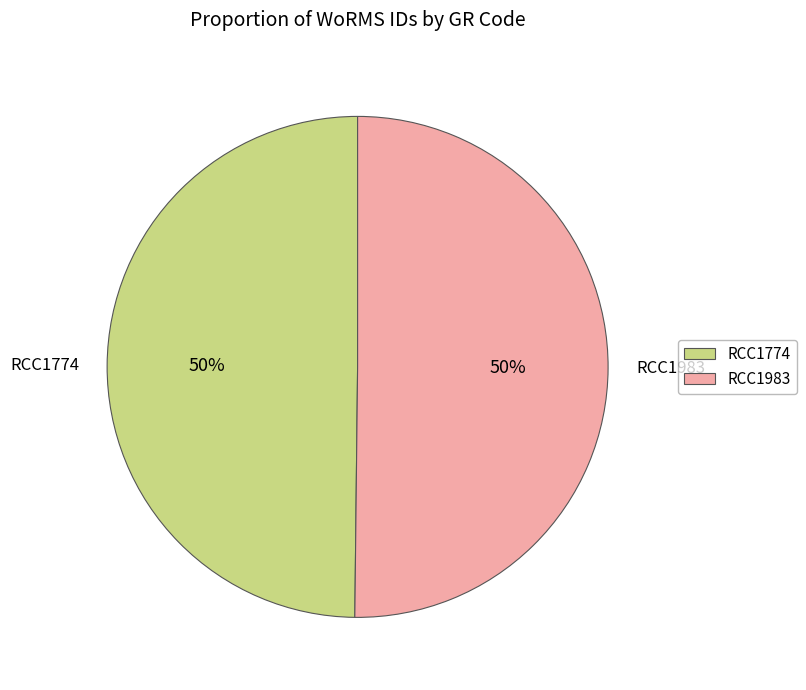

Approximately how many times larger is the value at RCC1983 compared to RCC1774?

1.0